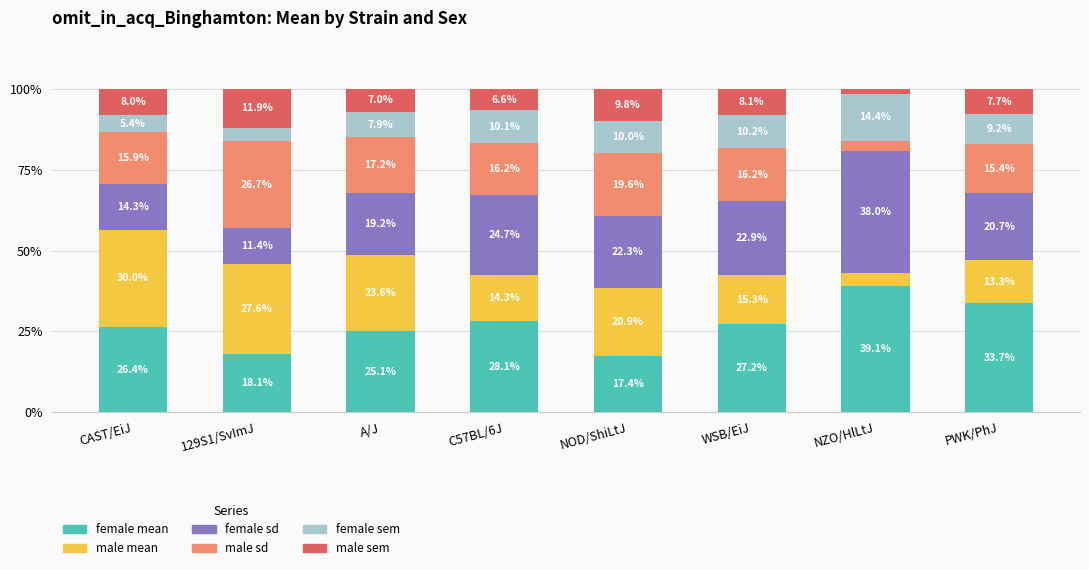

Are the bars grouped side by side (vs. stacked)?

No